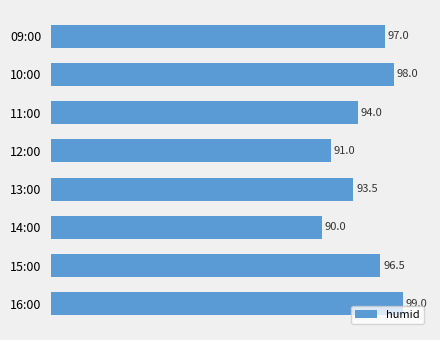

What is the maximum value shown in the chart?

99.0